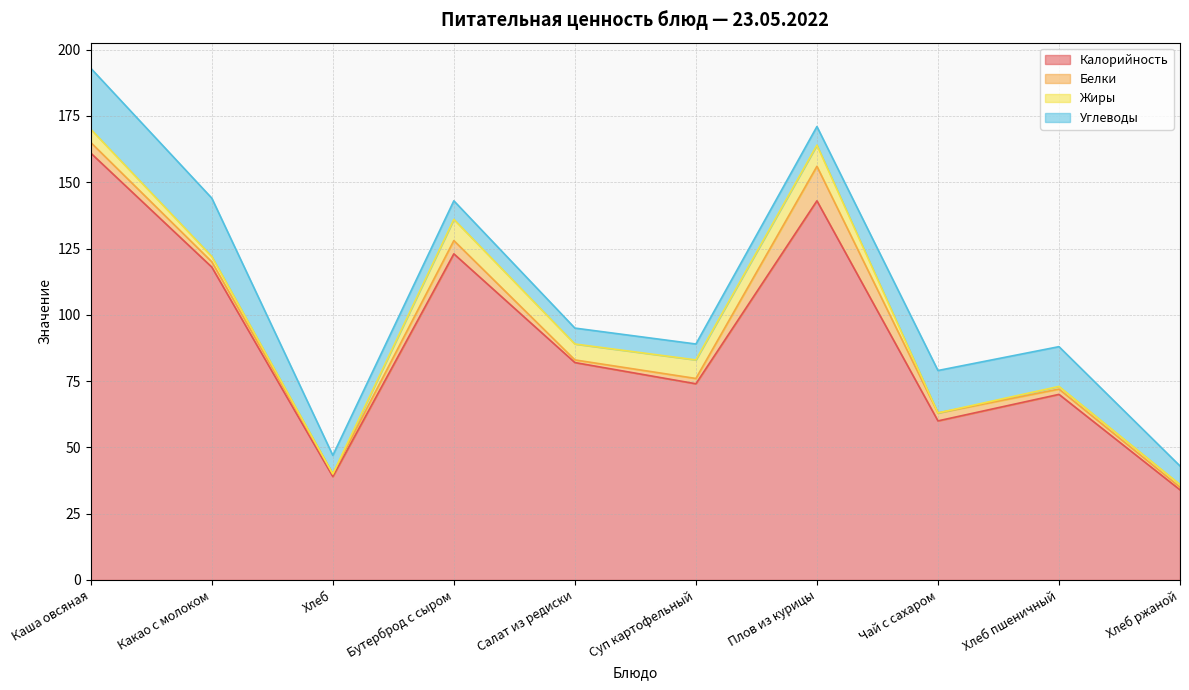

True or false: Калорийность and Жиры cross at least once.

False